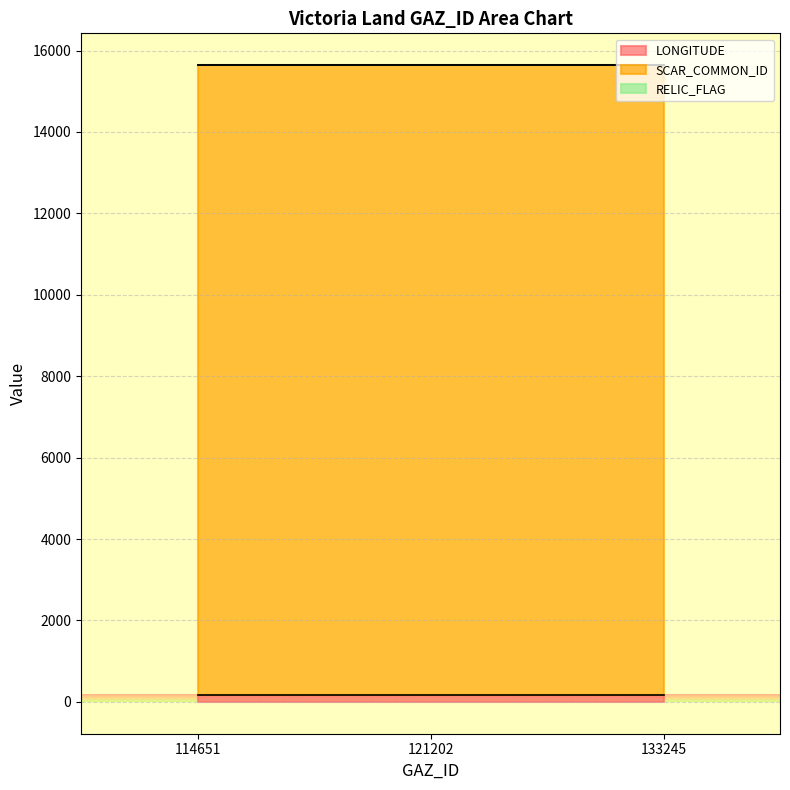

Rank the series by their maximum value, from highest to lowest.

SCAR_COMMON_ID, LONGITUDE, RELIC_FLAG